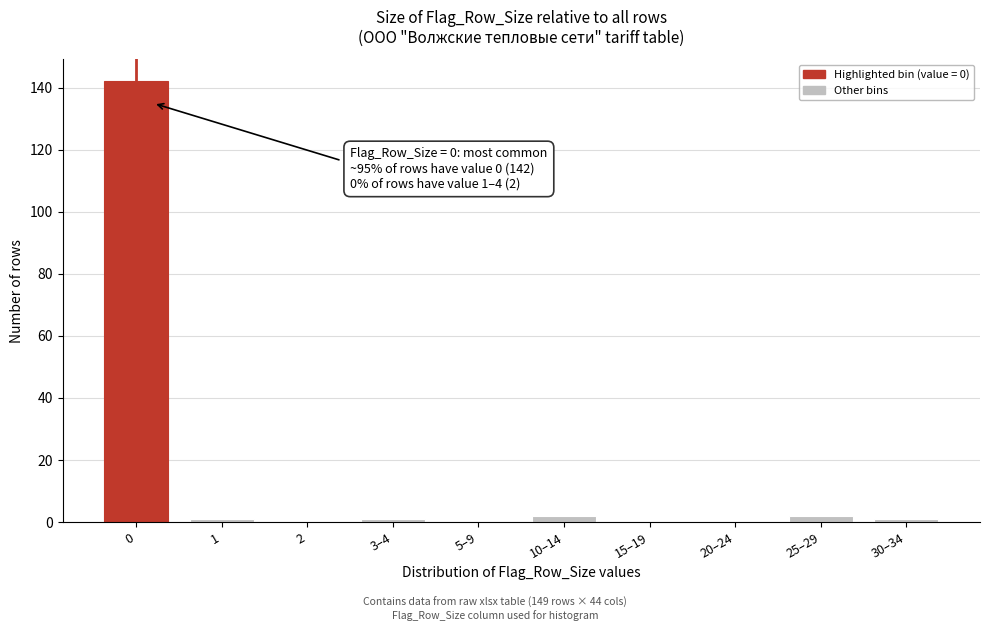

Reading left to right, transcribe all the data shown in this chart.

0=142	1=1	2=0	3–4=1	5–9=0	10–14=2	15–19=0	20–24=0	25–29=2	30–34=1